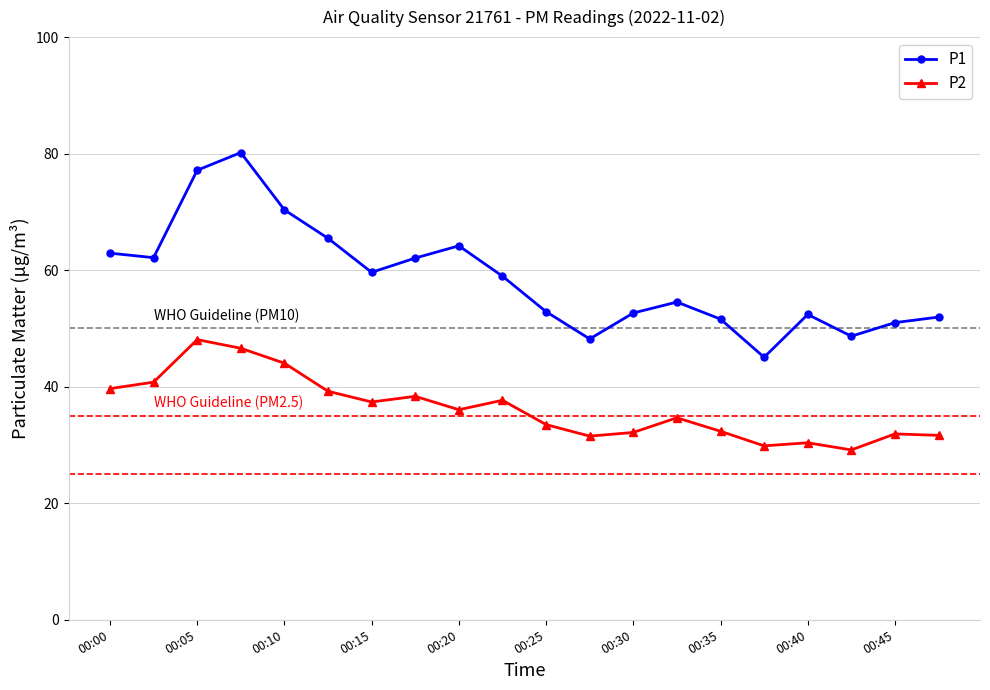

Which series has the largest range (max minus min)?

P1